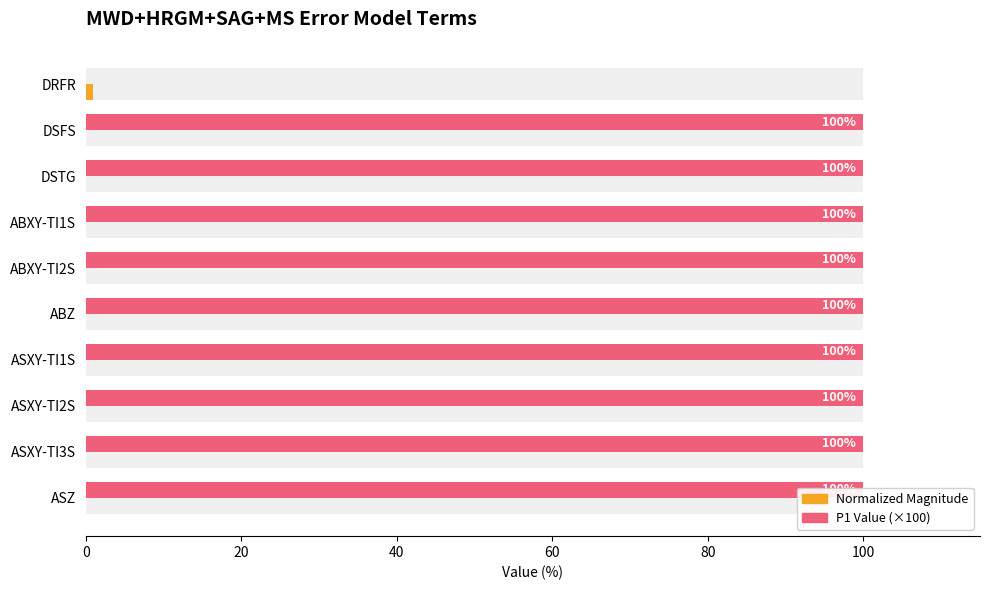

Reading left to right, what are all the values shown in this chart?

Normalized Magnitude: 1.0	0.0	0.0	0.0	0.0	0.0	0.0	0.0	0.0	0.0
P1 Value (×100): 0.0	100.0	100.0	100.0	100.0	100.0	100.0	100.0	100.0	100.0